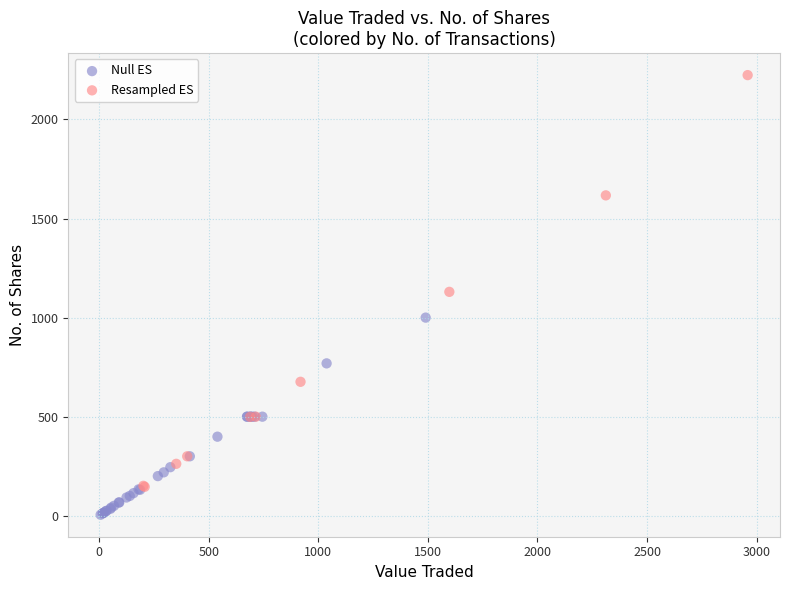

Which series contains the lowest Y value?

Null ES